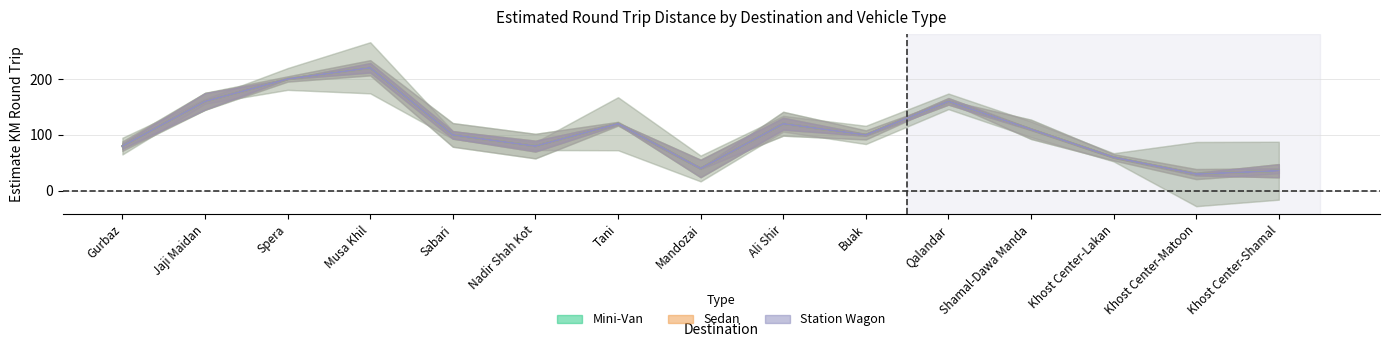

True or false: Sedan and Mini-Van intersect in this chart.

False